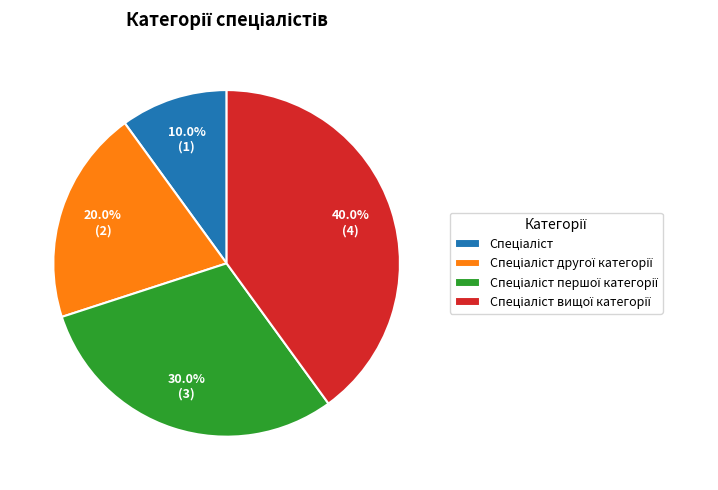

Does any single category account for the majority?

No